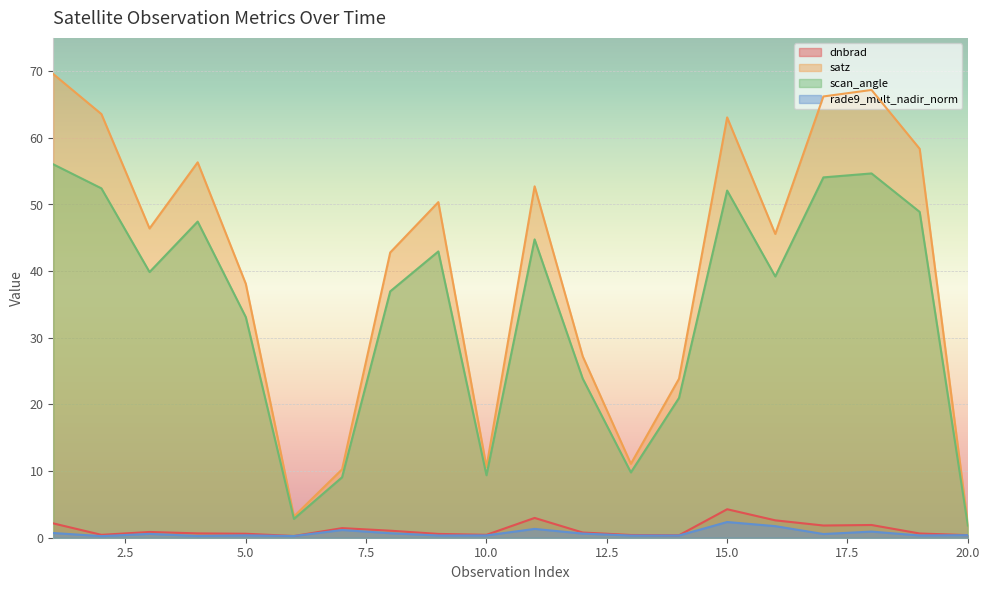

Is the value of satz at 11 greater than the value of dnbrad at 3?

Yes